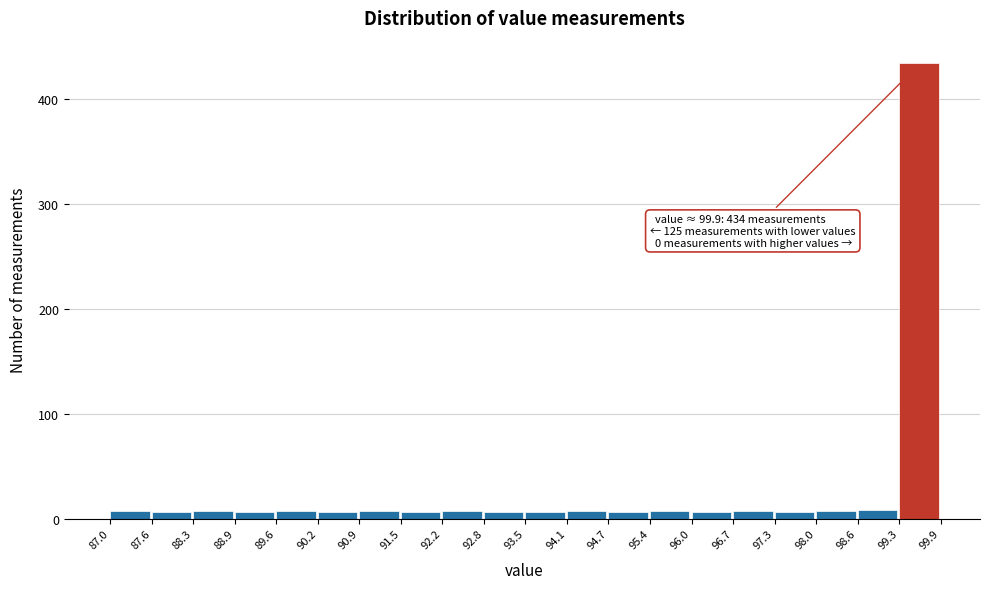

Which range on the x-axis has the tallest bar?

99.3 to 99.9